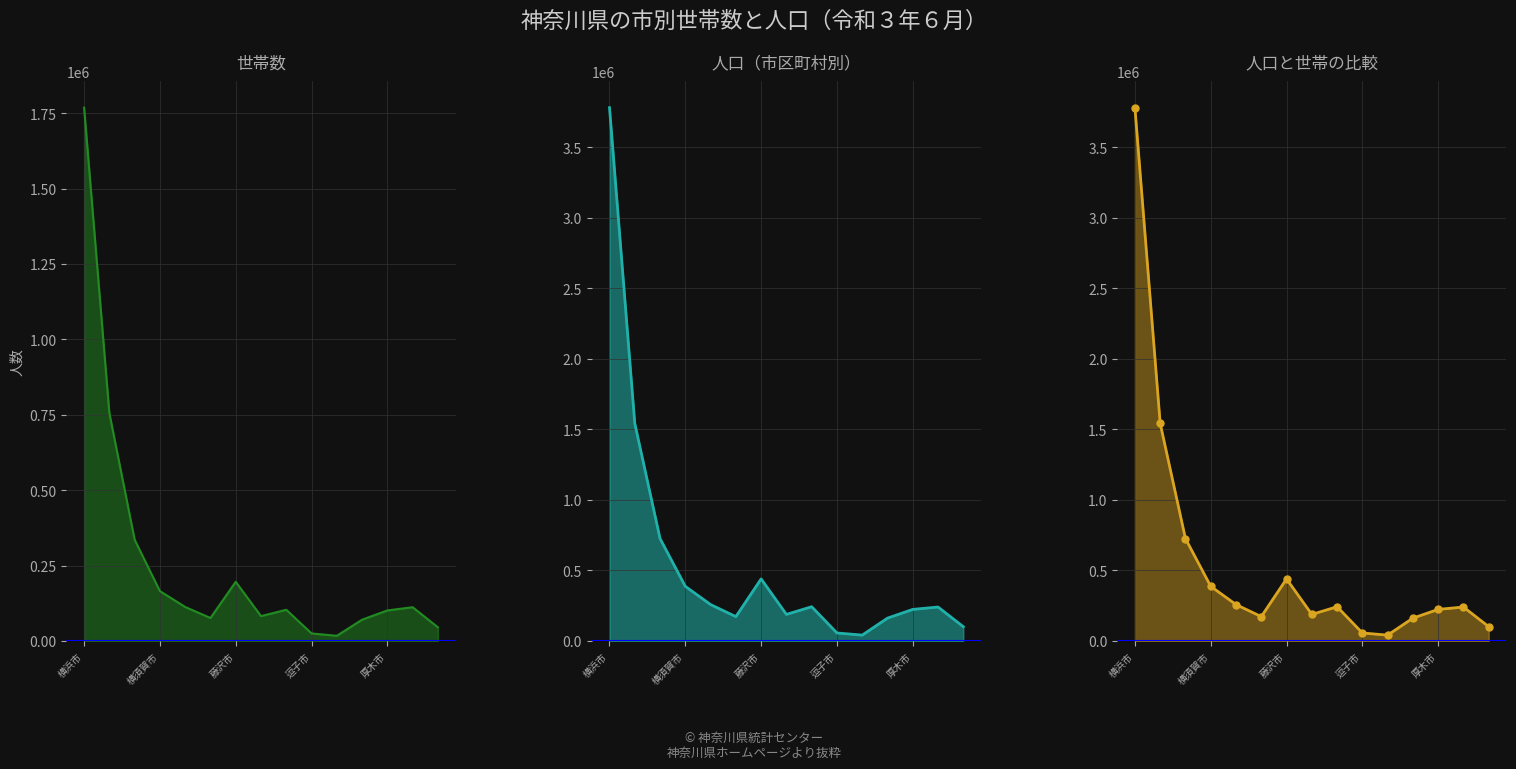

Between 厚木市 and 12, which series saw the biggest shift?

人口